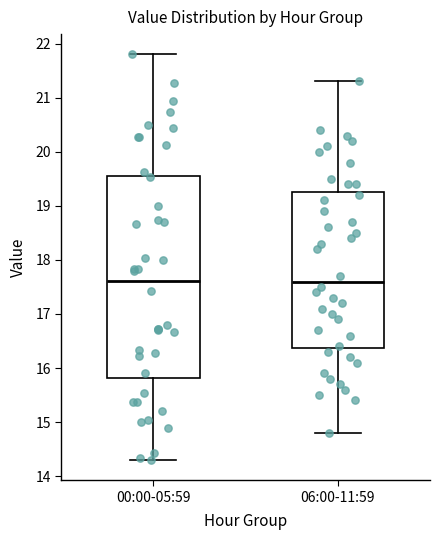

Comparing the boxes themselves (not the whiskers), which one is the tallest?

00:00-05:59